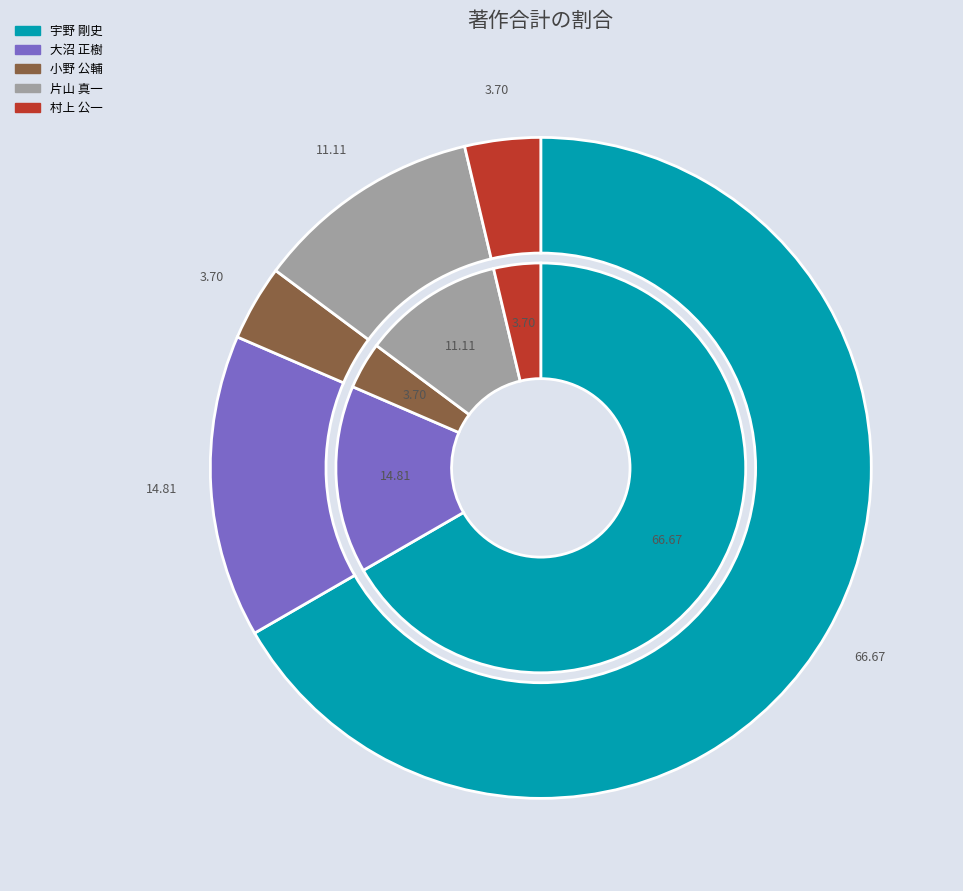

Is the sum of 片山 真一 and 小野 公輔 greater than half?

No